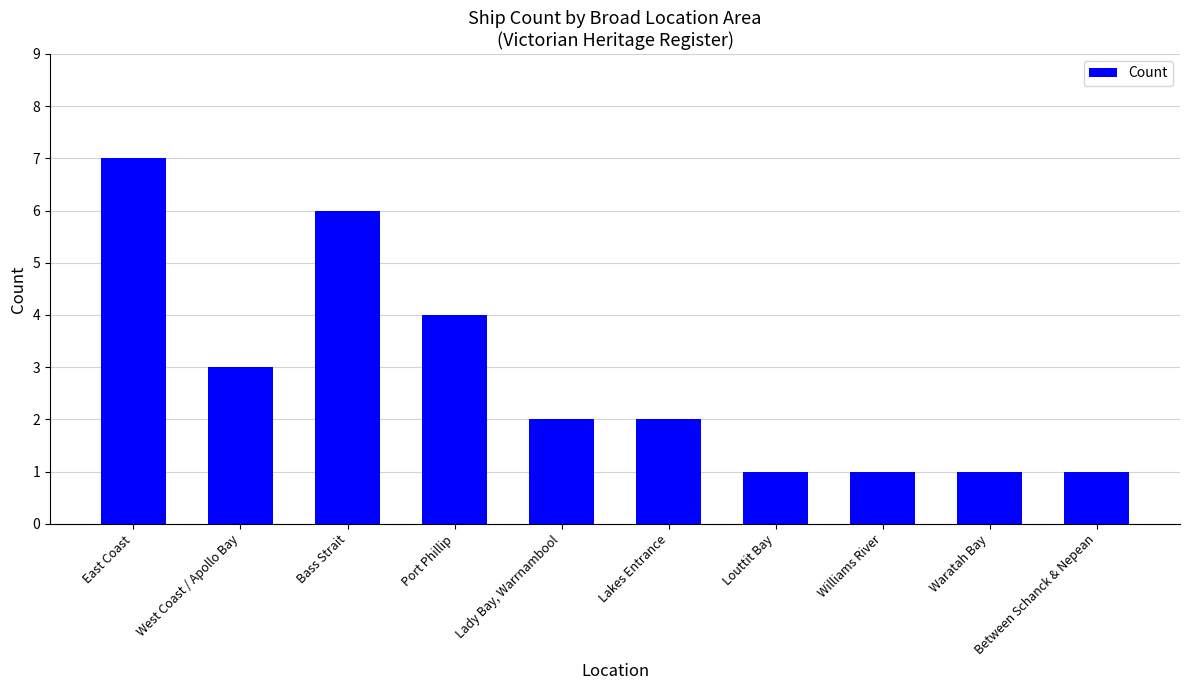

What is the label of the 7th bar from the right?

Port Phillip